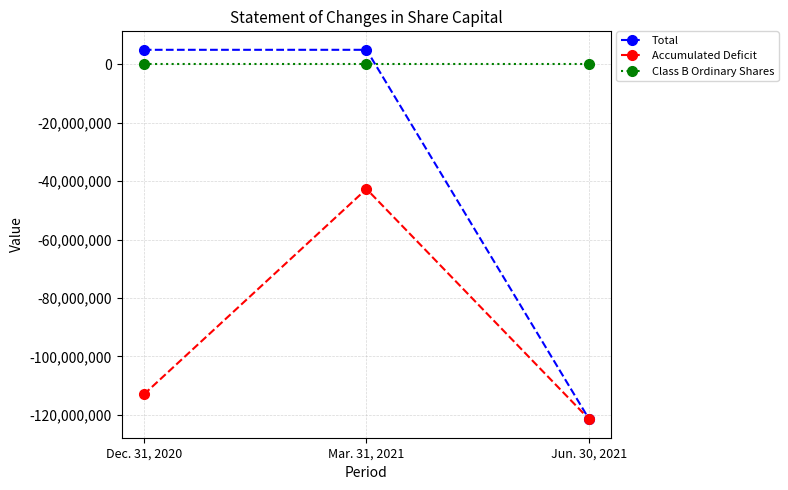

Which series has the widest spread of values?

Total